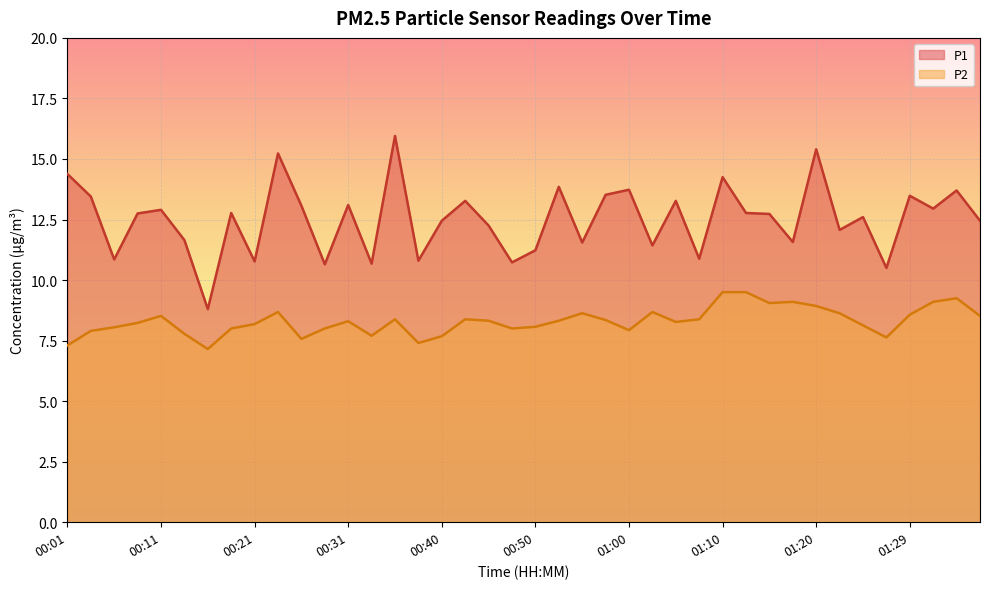

How many interior local peaks does the P2 series have?

9